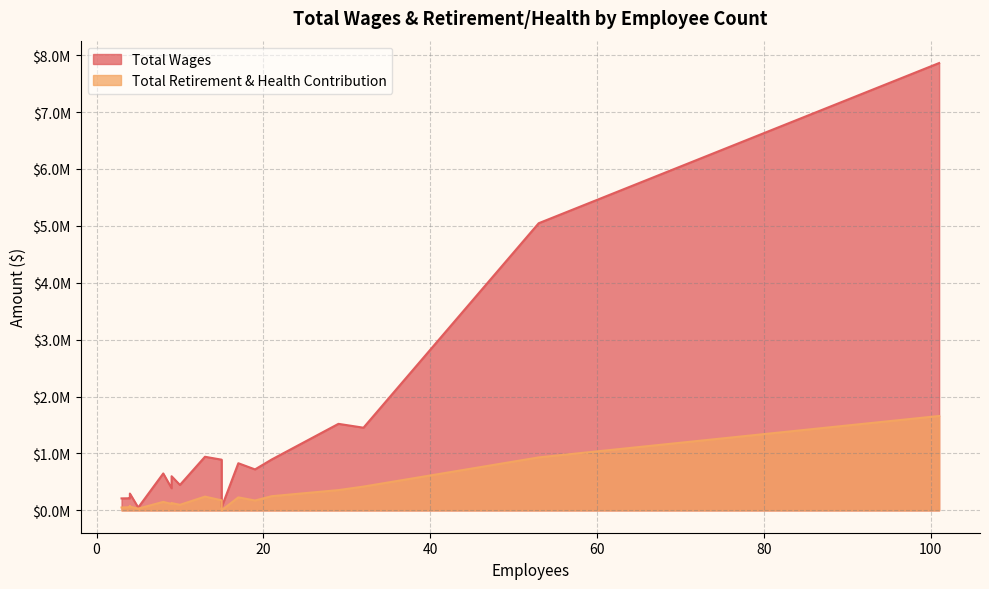

True or false: Total Retirement & Health Contribution has a value of 66209 at 21.

False